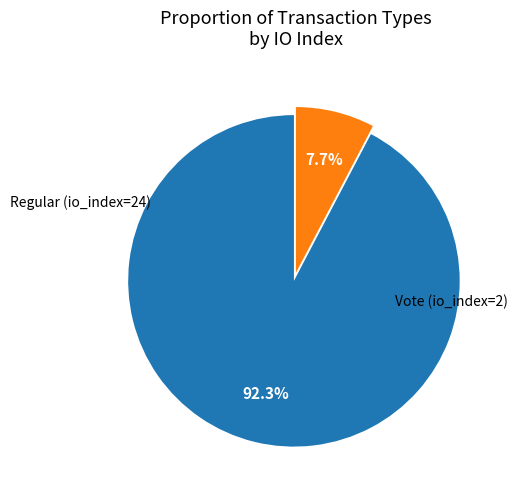

Is there a majority slice in this chart?

Yes